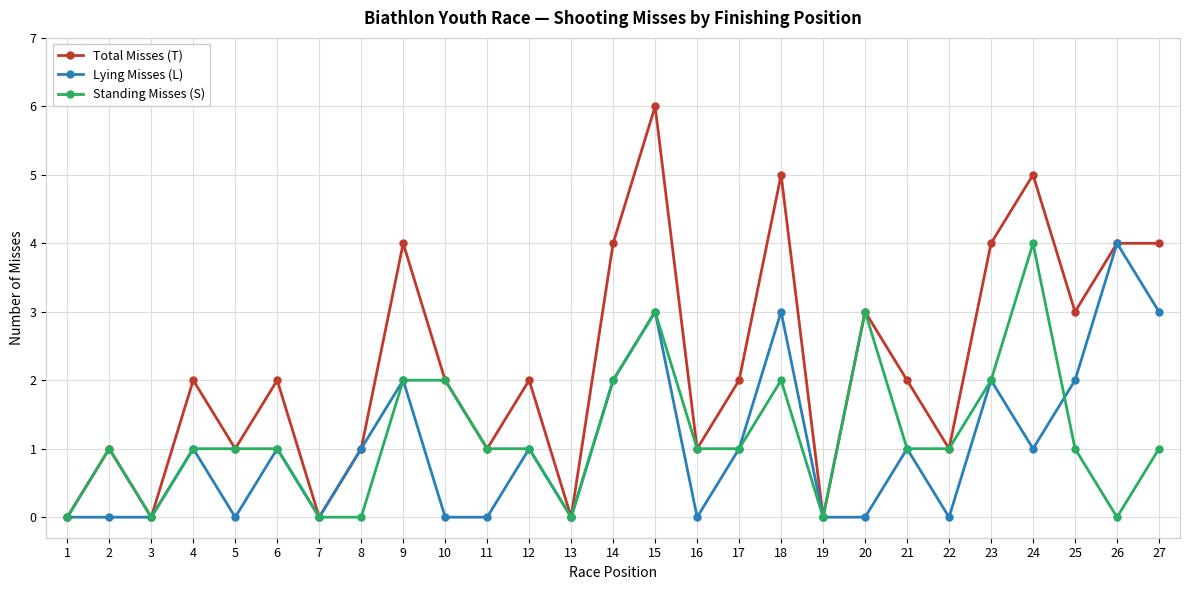

Is it true that Total Misses (T) equals 0 at 13?

True